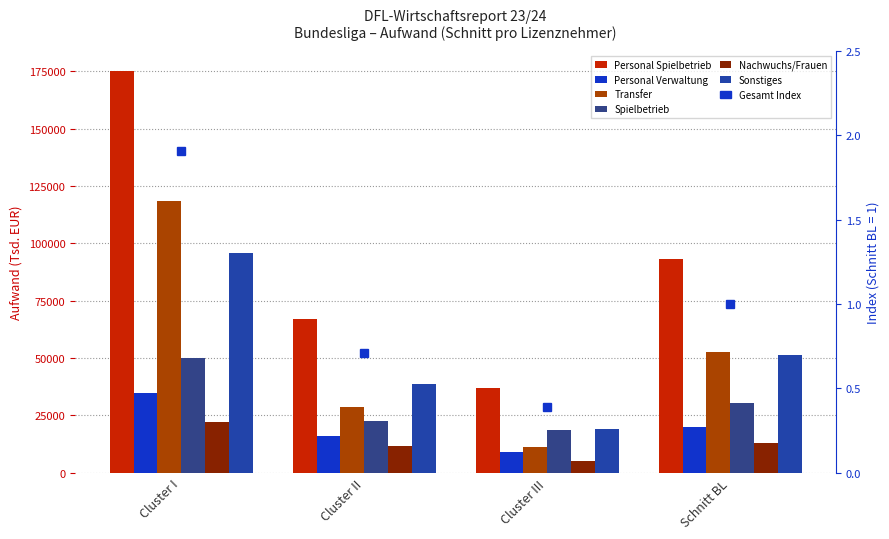

Between Cluster III and Schnitt BL, which series saw the biggest shift?

Personal Spielbetrieb